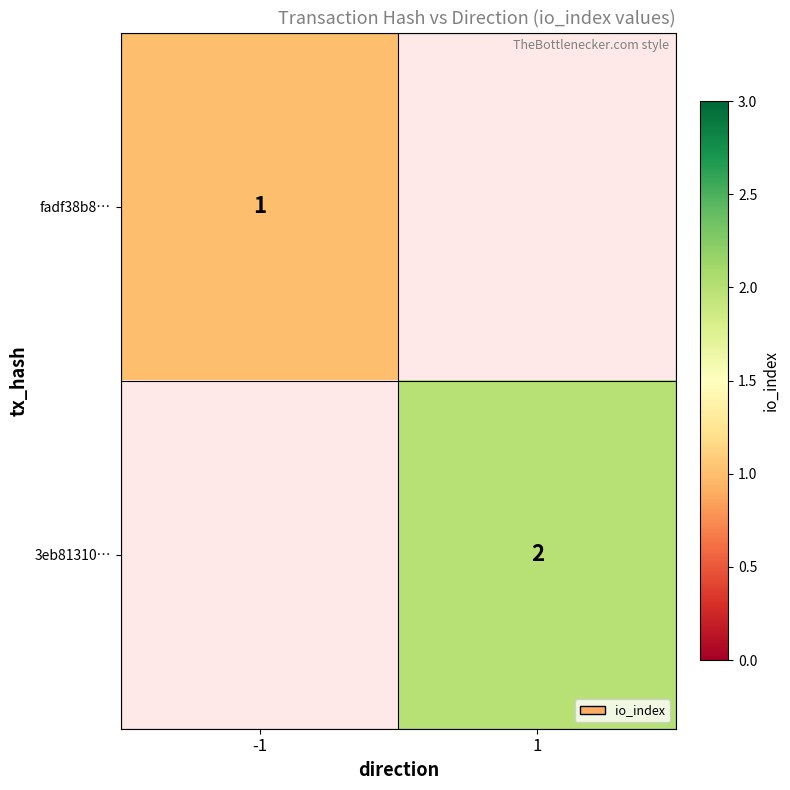

At how many categories does at least one series exceed 1?

1